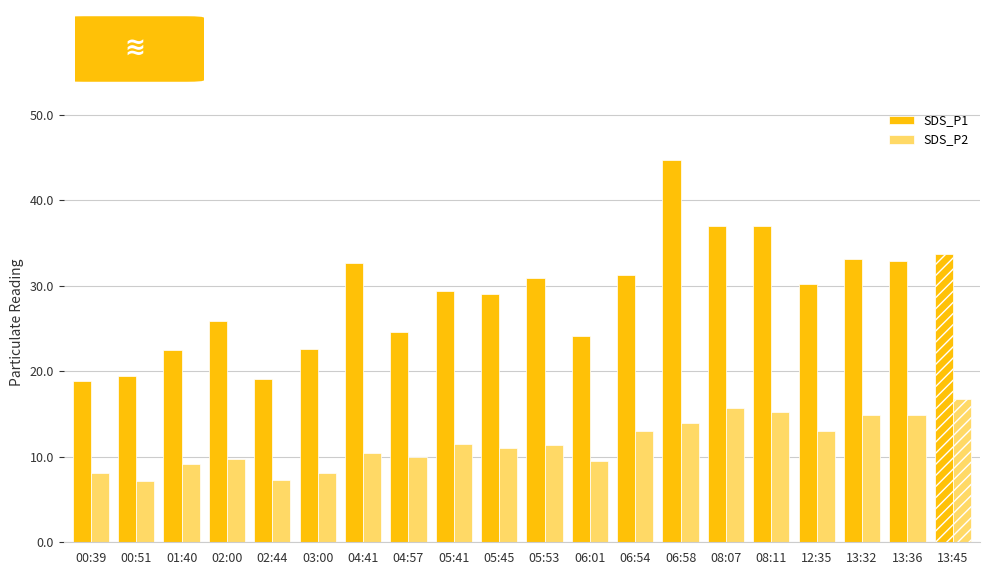

Is it true that SDS_P1 equals 37.0 at 08:07?

True